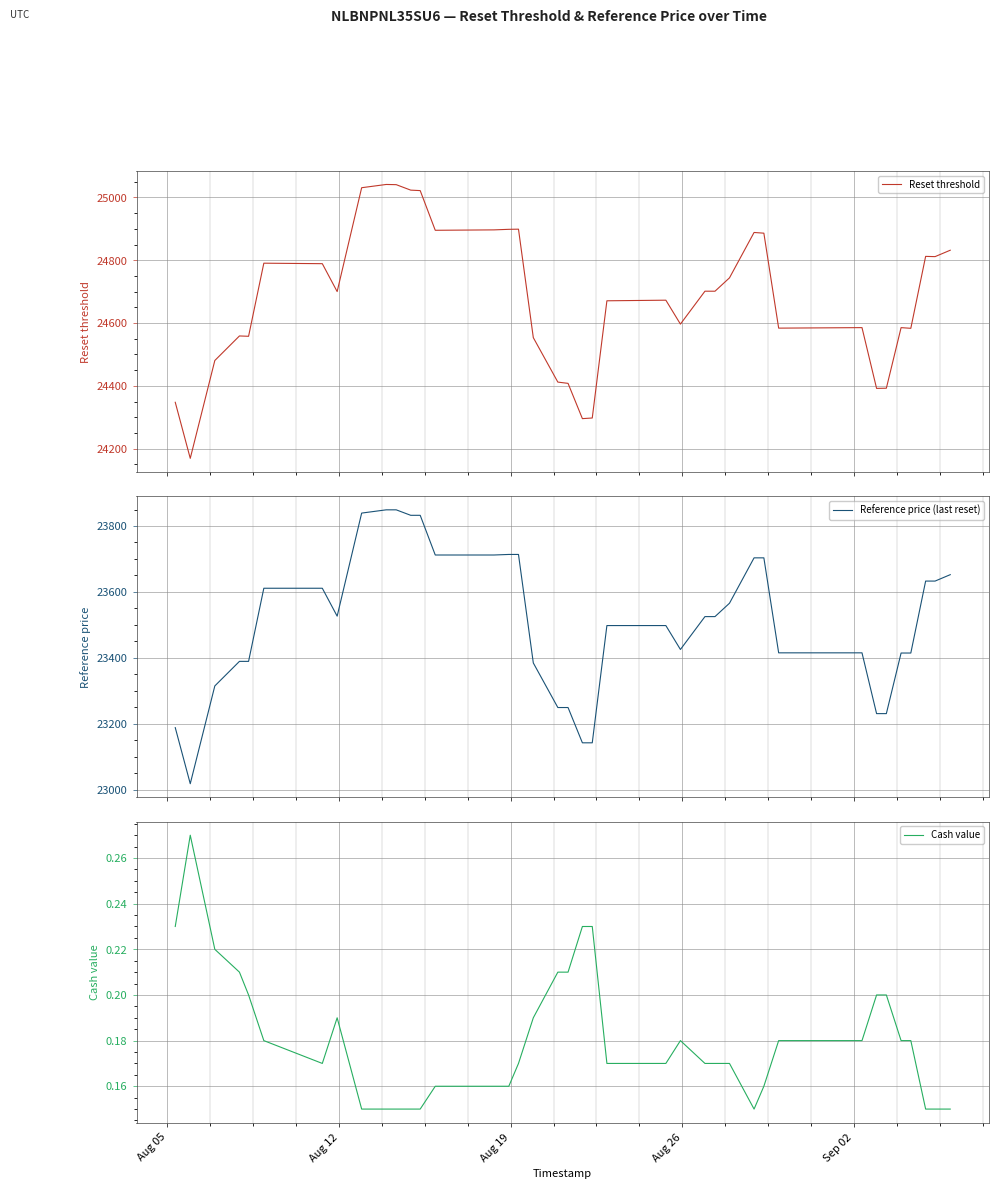

Count the number of data series in this chart.

3